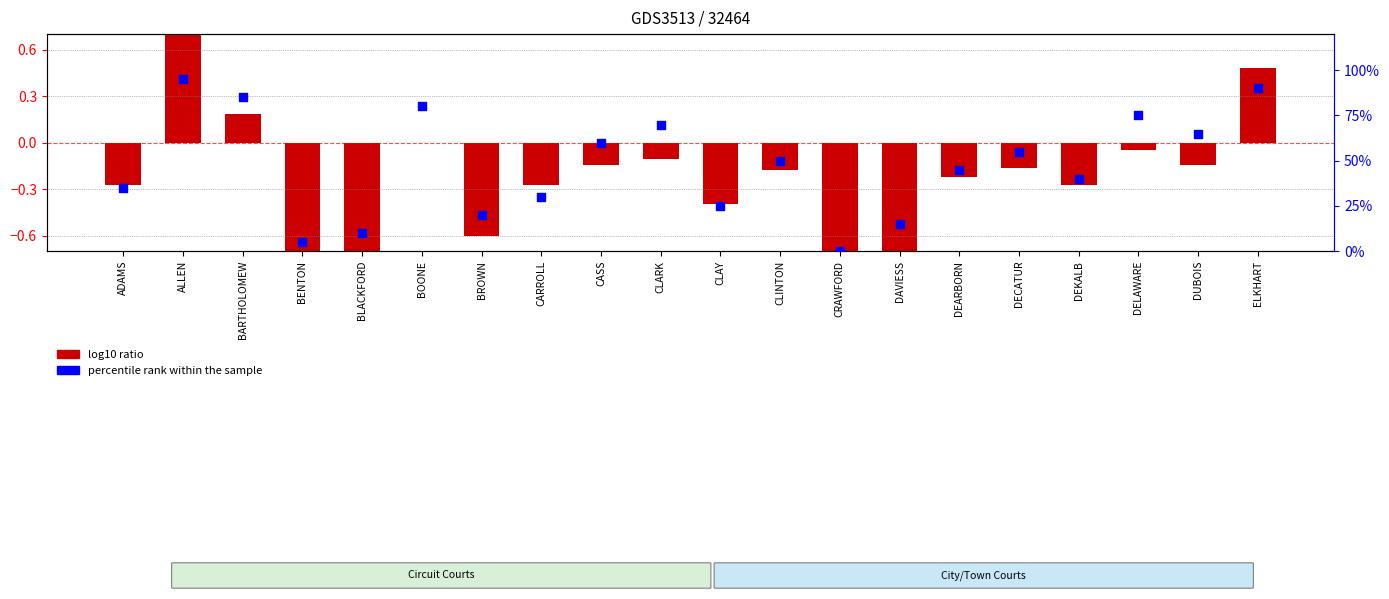

At which category is the sum across all series the highest?

ALLEN